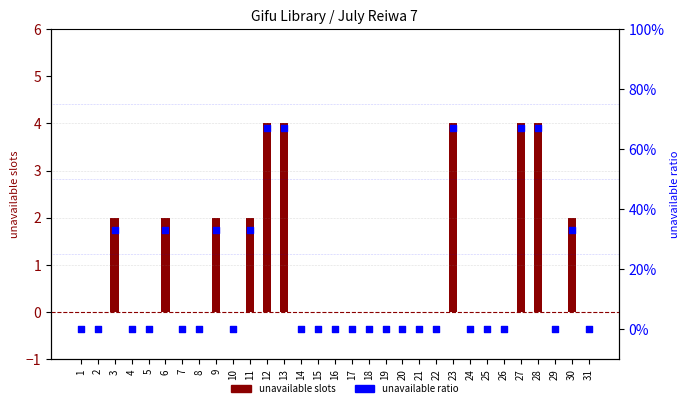

At how many categories does at least one series exceed 1?

10